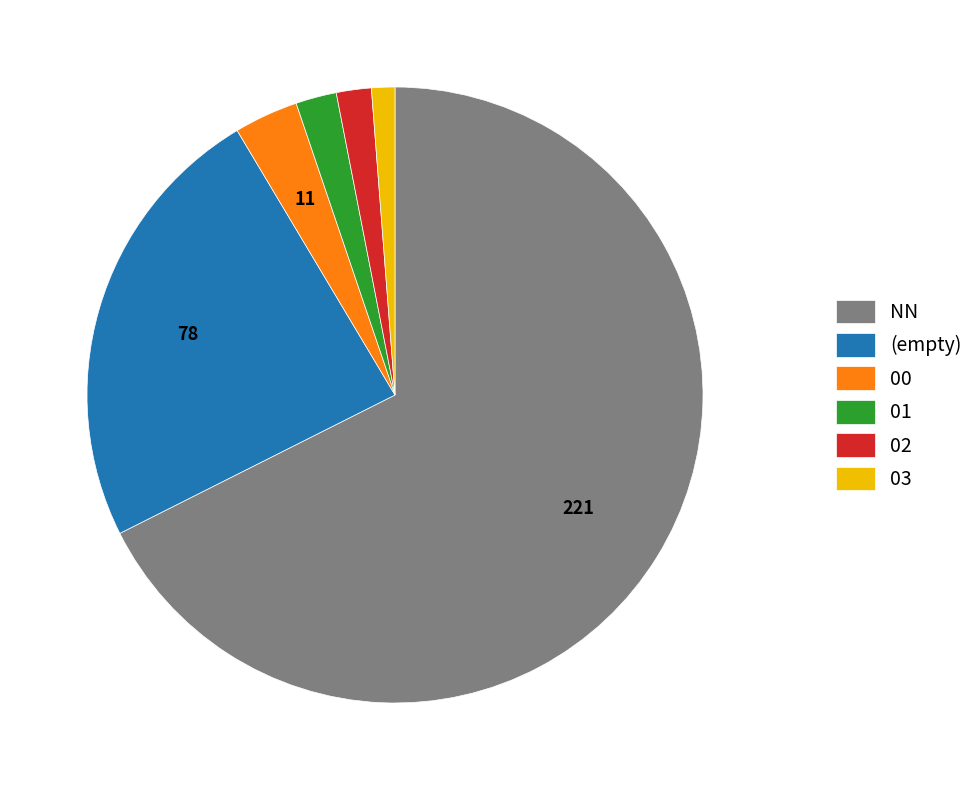

Does NN represent more than half of the total?

Yes